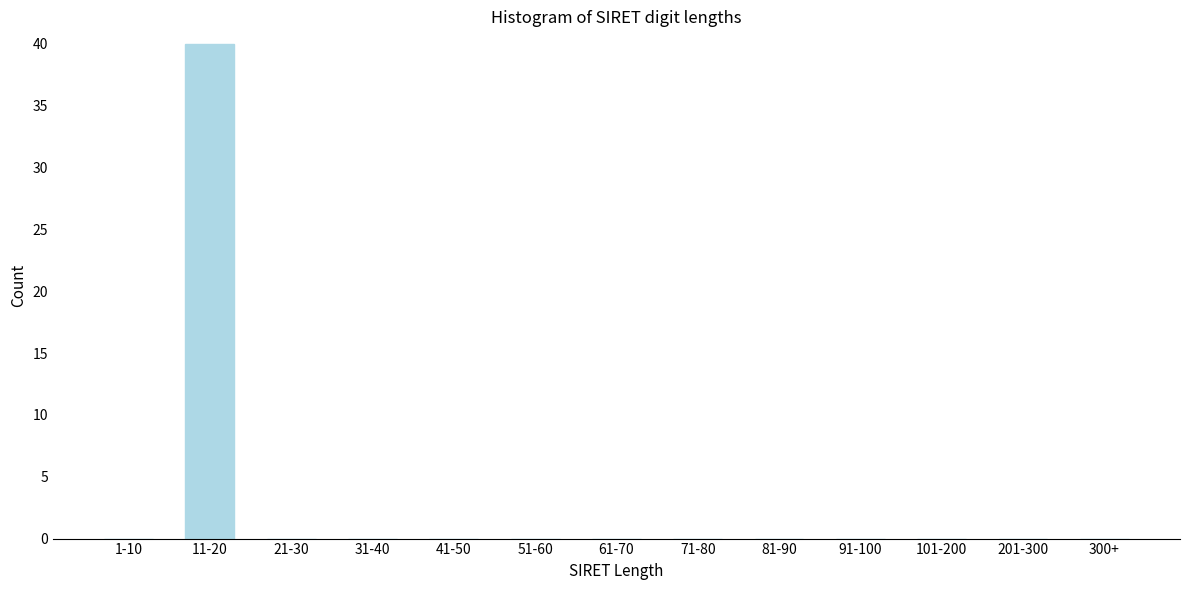

Reading right to left, what are all the values shown in this chart?

300+=0	201-300=0	101-200=0	91-100=0	81-90=0	71-80=0	61-70=0	51-60=0	41-50=0	31-40=0	21-30=0	11-20=40	1-10=0